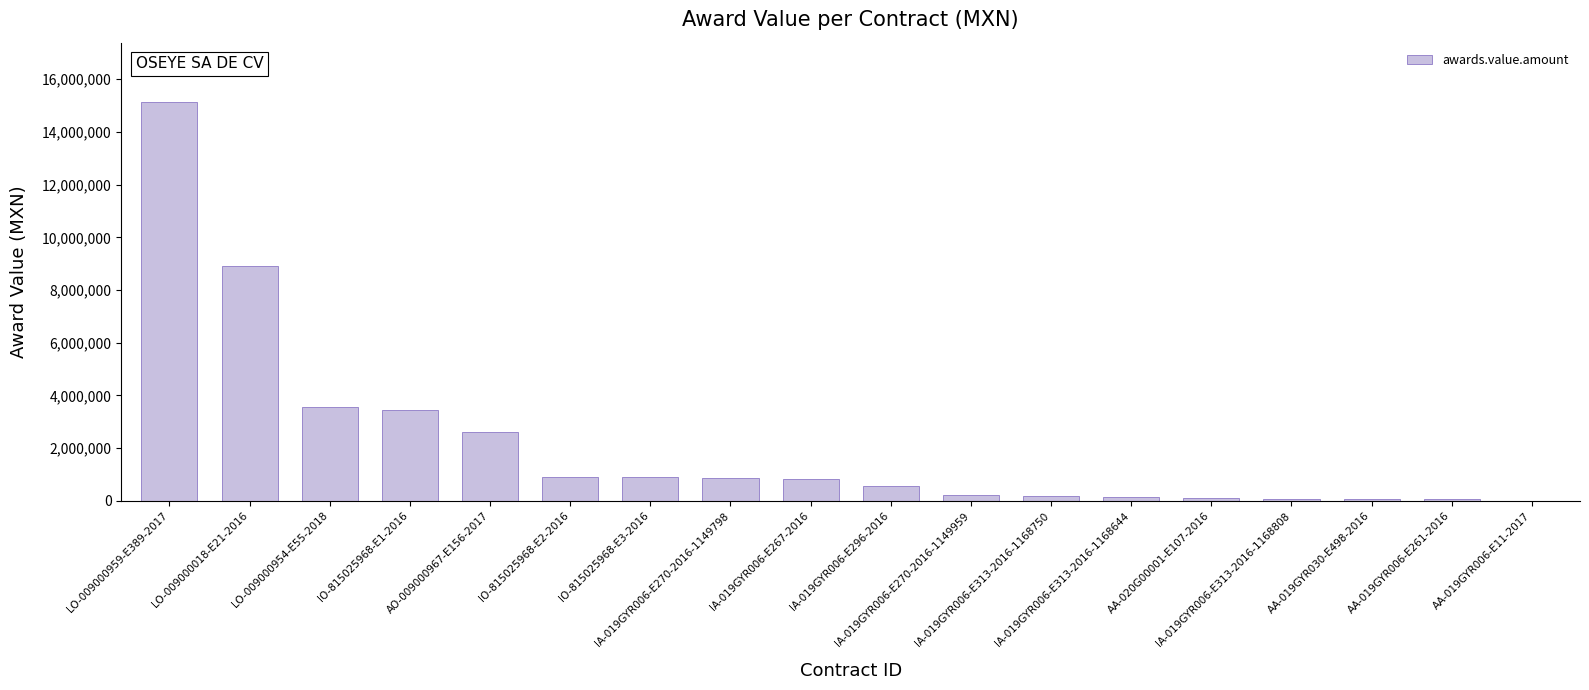

What is the sum of all values?

38626080.4